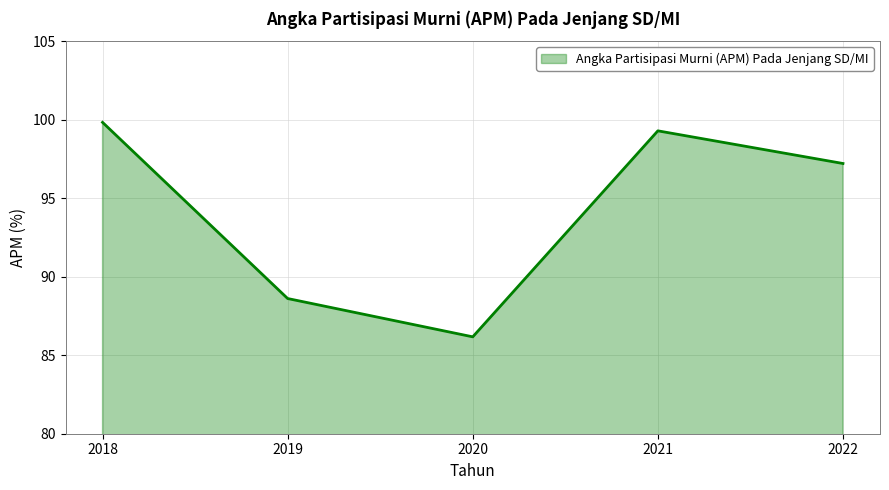

What is the difference between the maximum and minimum values?

13.7